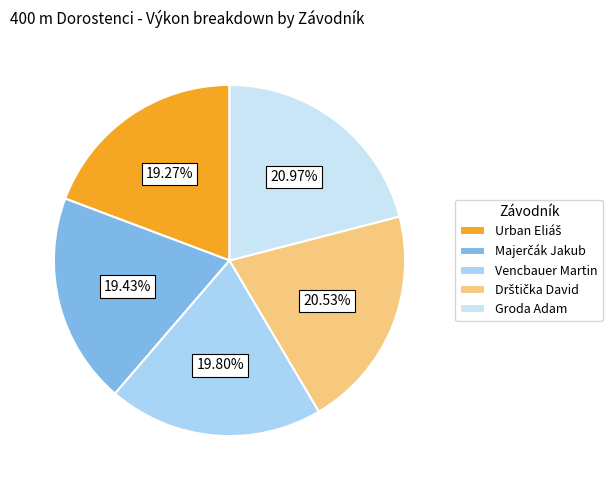

True or false: Groda Adam accounts for 32% of the total.

False